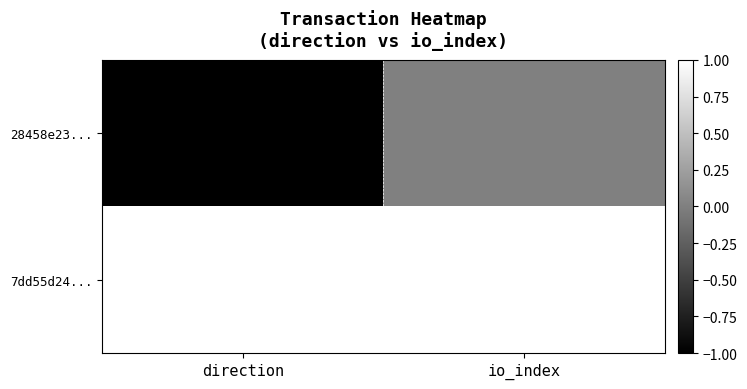

At how many categories does at least one series exceed 0?

2